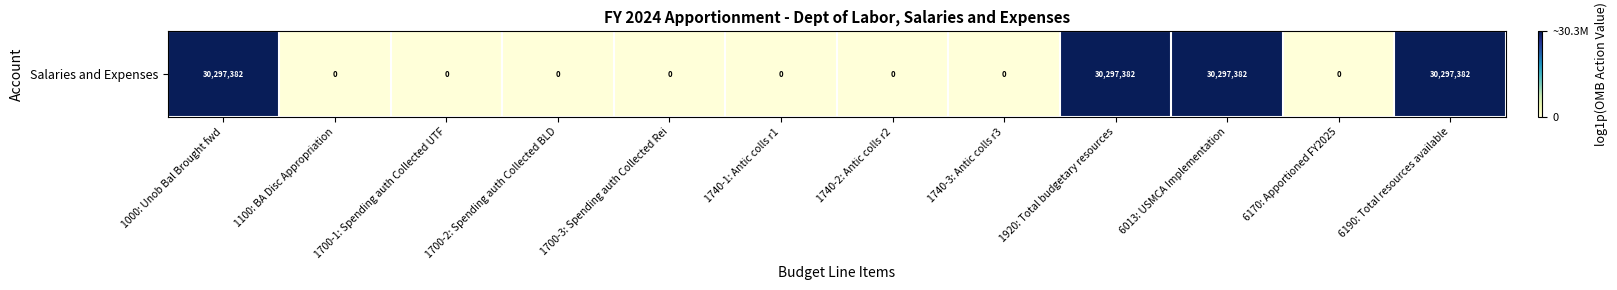

What is the average value?

5.7